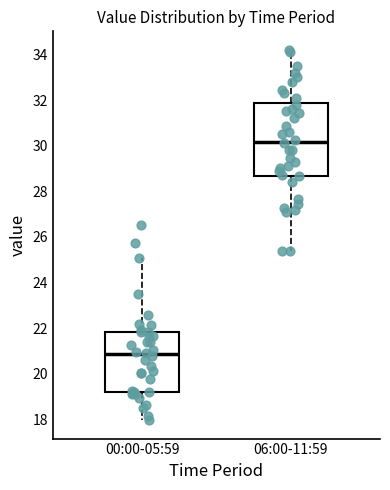

Reading left to right, read every box against the y-axis: the position of its median line, the range the box covers, and the ends of its whiskers. The values are not printed on the chart, so give them approximately, as read against the axis.

00:00-05:59: median 20.8, box 19.2 to 21.8, whiskers 18.0 to 25.0
06:00-11:59: median 30.2, box 28.6 to 31.8, whiskers 25.4 to 34.2